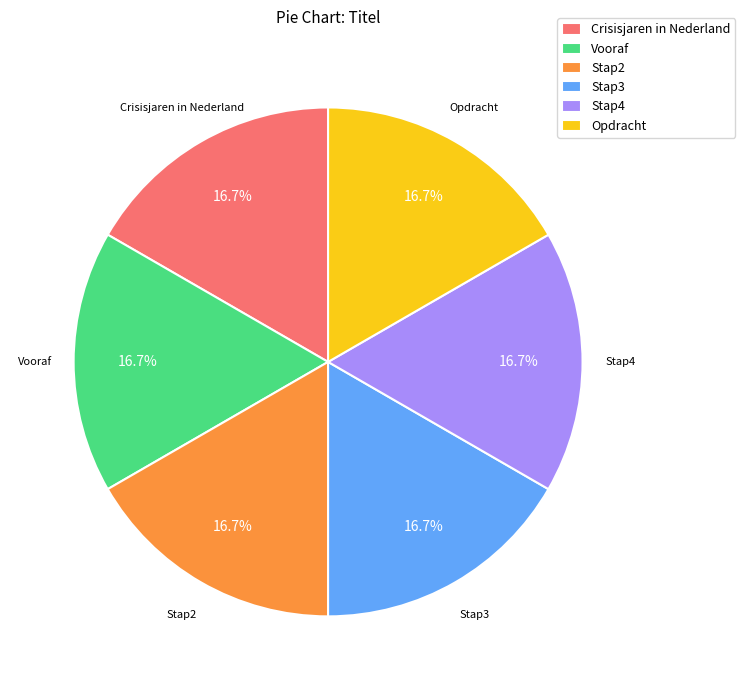

What is the total percentage of Opdracht and Stap2?

33.3%